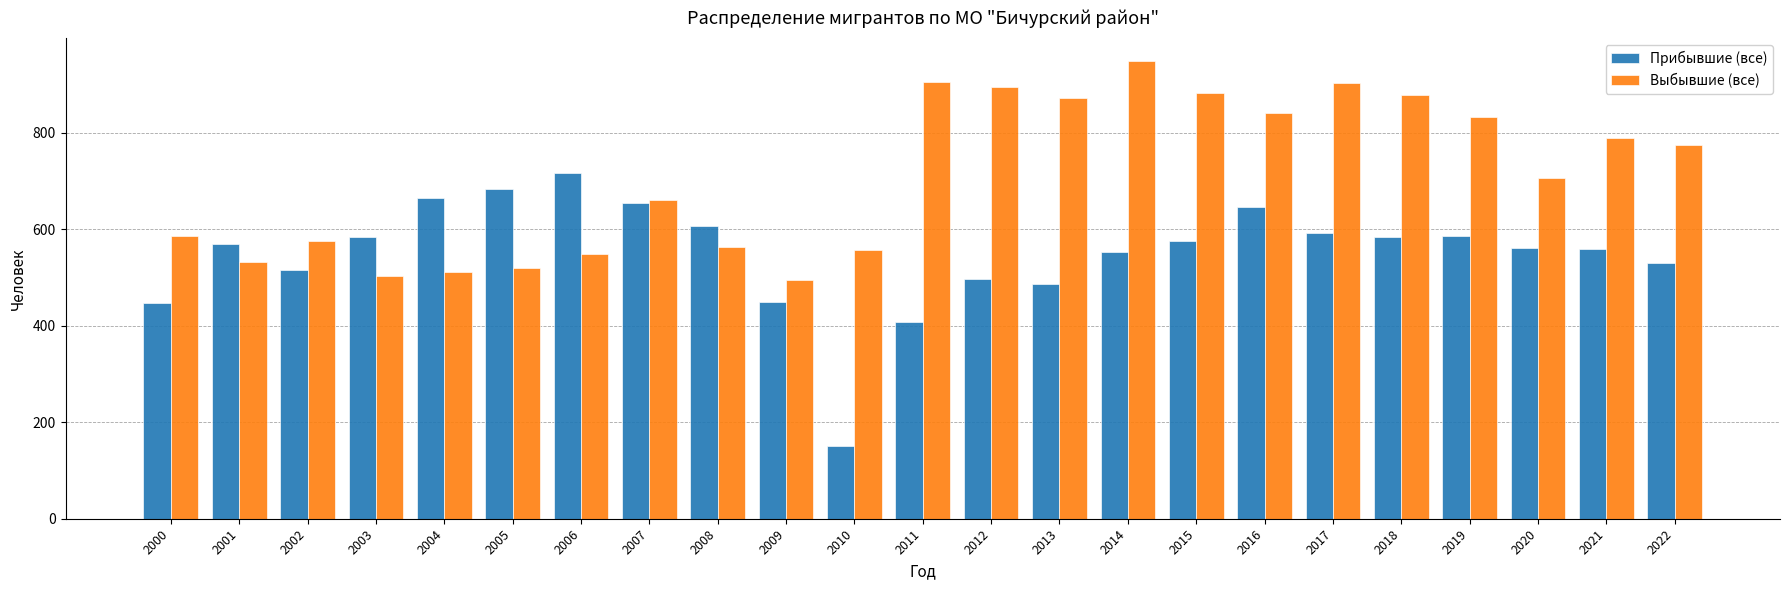

How many data points does each series have?

23